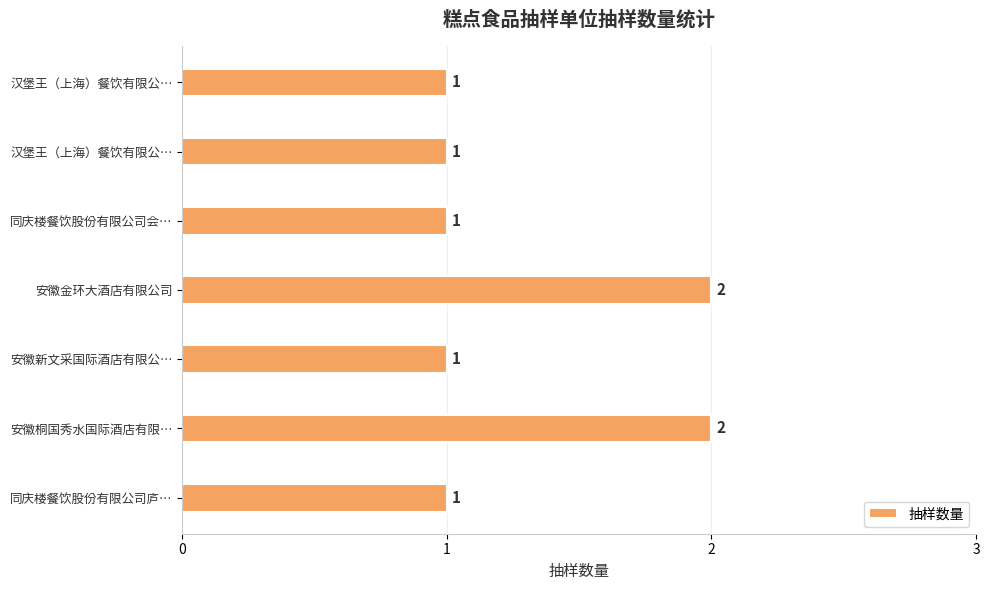

How many series are shown in this chart?

1